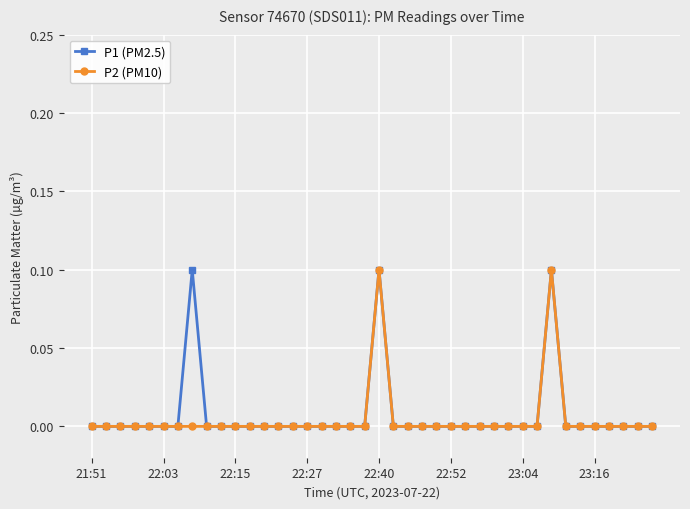

True or false: P1 (PM2.5) has more than 1 interior local peaks.

True